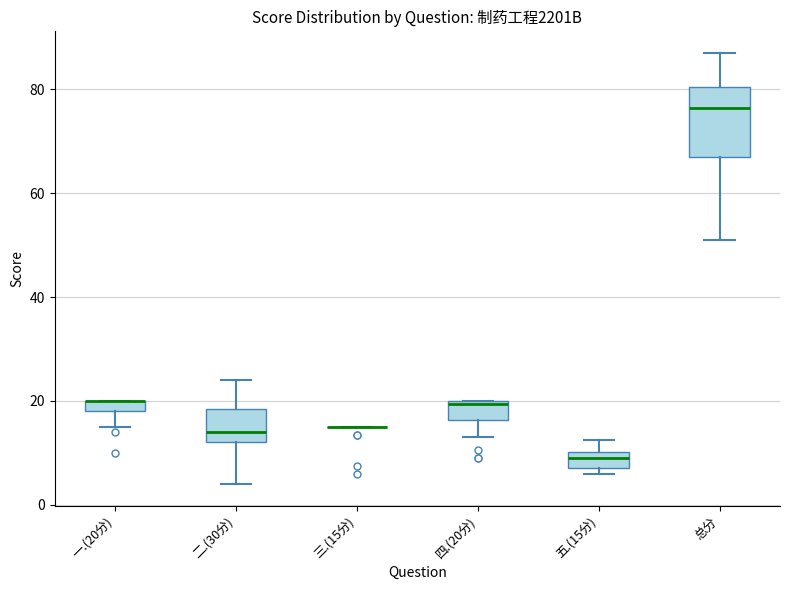

Comparing the boxes themselves (not the whiskers), which one is the tallest?

总分